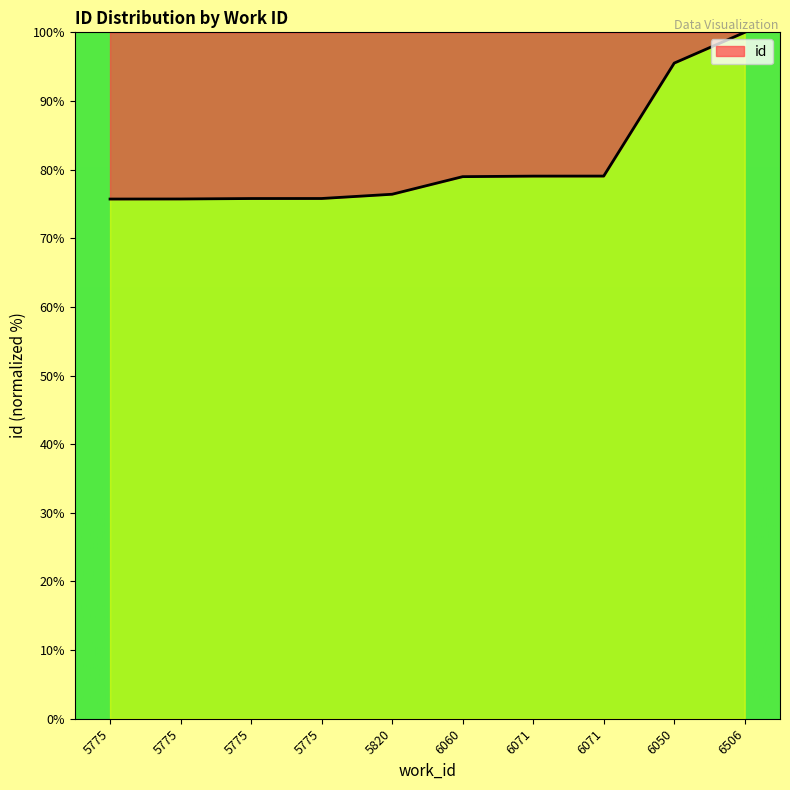

How many lines are shown in the chart?

1